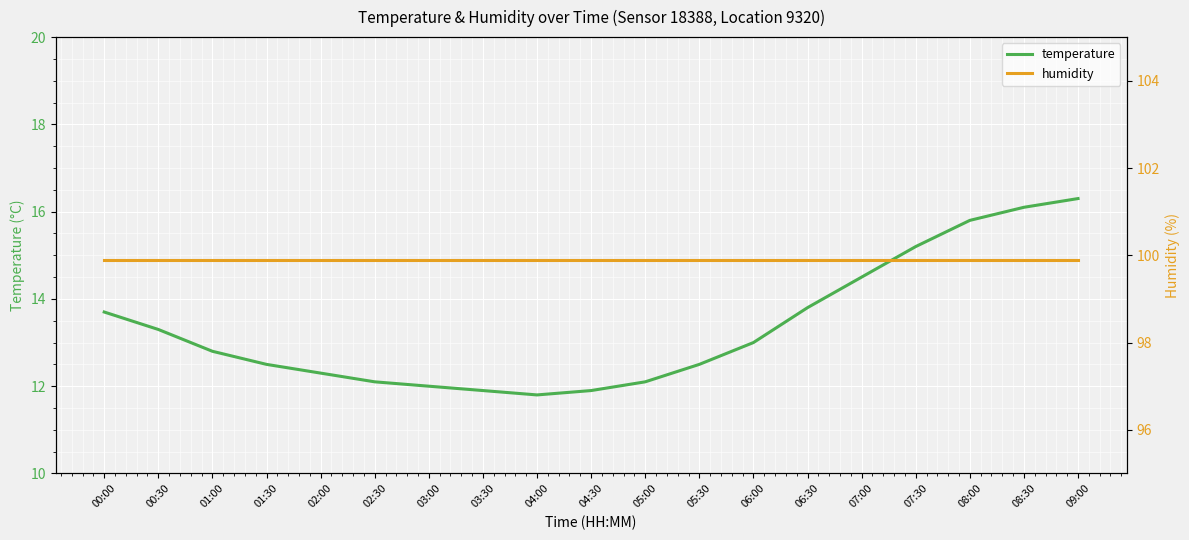

At 03:30, list the series in order from smallest to largest.

temperature, humidity